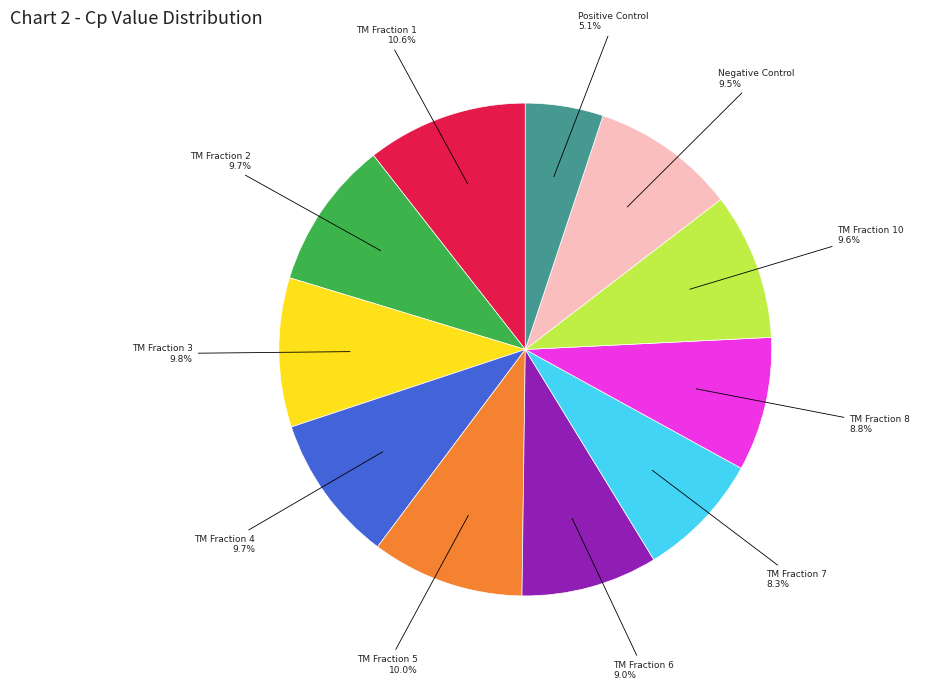

Do TM Fraction 7 and TM Fraction 6 together represent more than half of the pie?

No